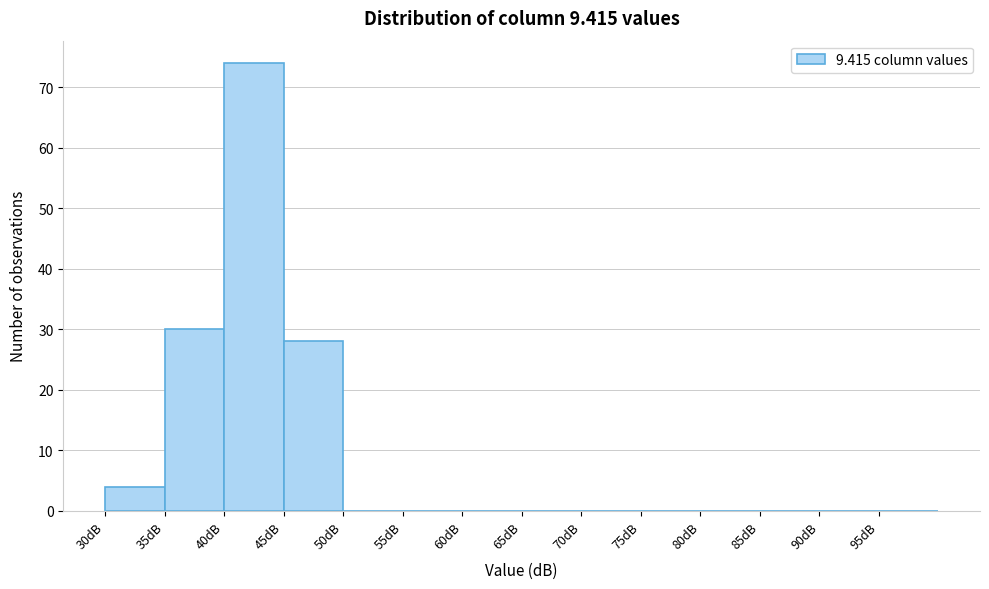

What is the height of the bar covering 30 to 35 on the x-axis? The values are not printed on the chart, so give them approximately, as read against the axis.

4